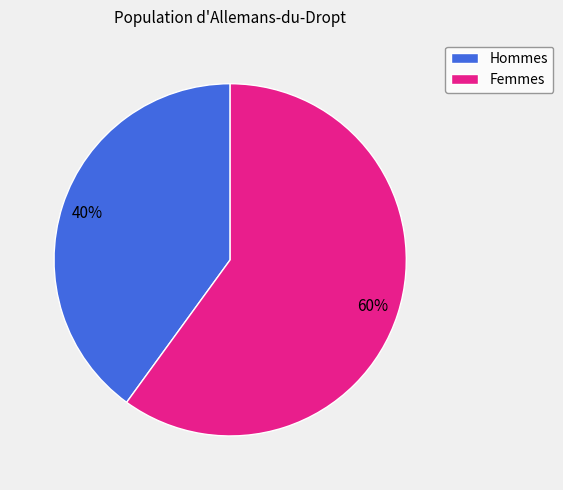

Does any single category account for the majority?

Yes